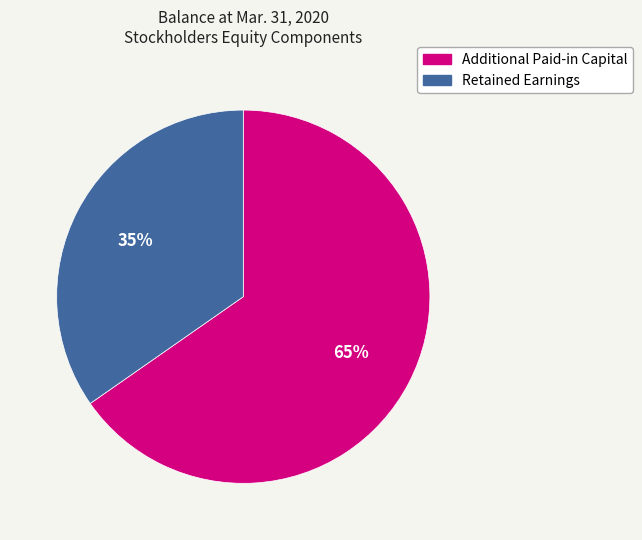

Approximately how many times larger is the value at Retained Earnings compared to Additional Paid-in Capital?

0.5